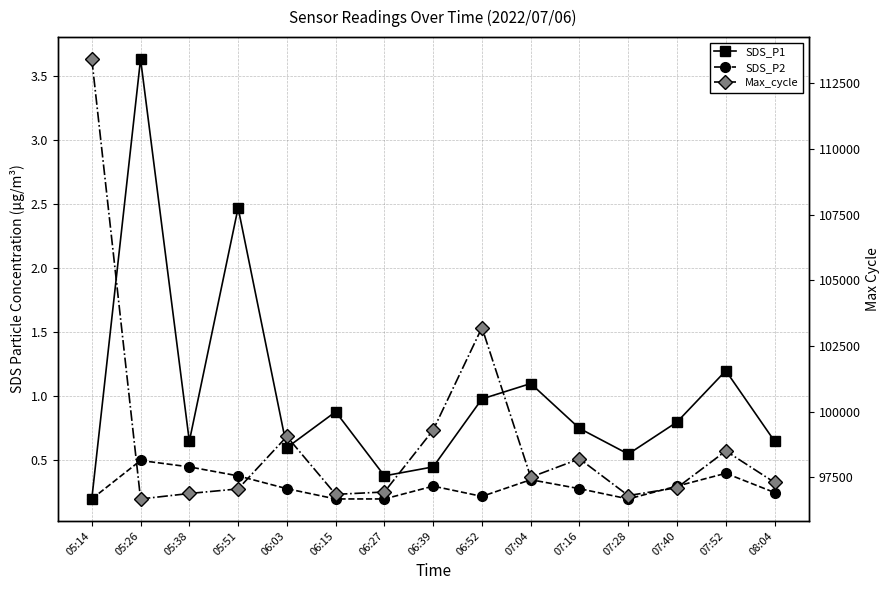

Reading left to right, what are all the values shown in this chart?

SDS_P1: 0.2	3.6	0.7	2.5	0.6	0.9	0.4	0.5	1.0	1.1	0.8	0.6	0.8	1.2	0.7
SDS_P2: 0.2	0.5	0.5	0.4	0.3	0.2	0.2	0.3	0.2	0.3	0.3	0.2	0.3	0.4	0.2
Max_cycle: 113426.0	96672.0	96880.0	97054.0	99051.0	96847.0	96937.0	99299.0	103199.0	97500.0	98200.0	96800.0	97100.0	98500.0	97300.0